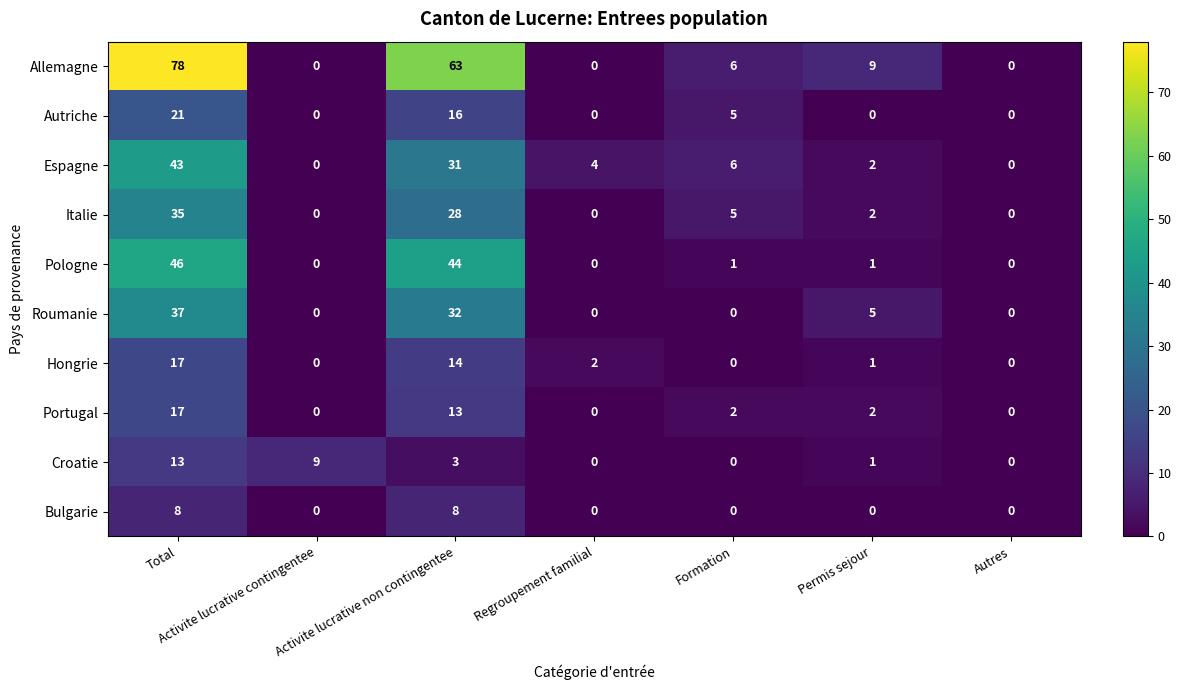

How many distinct data groups are displayed?

10